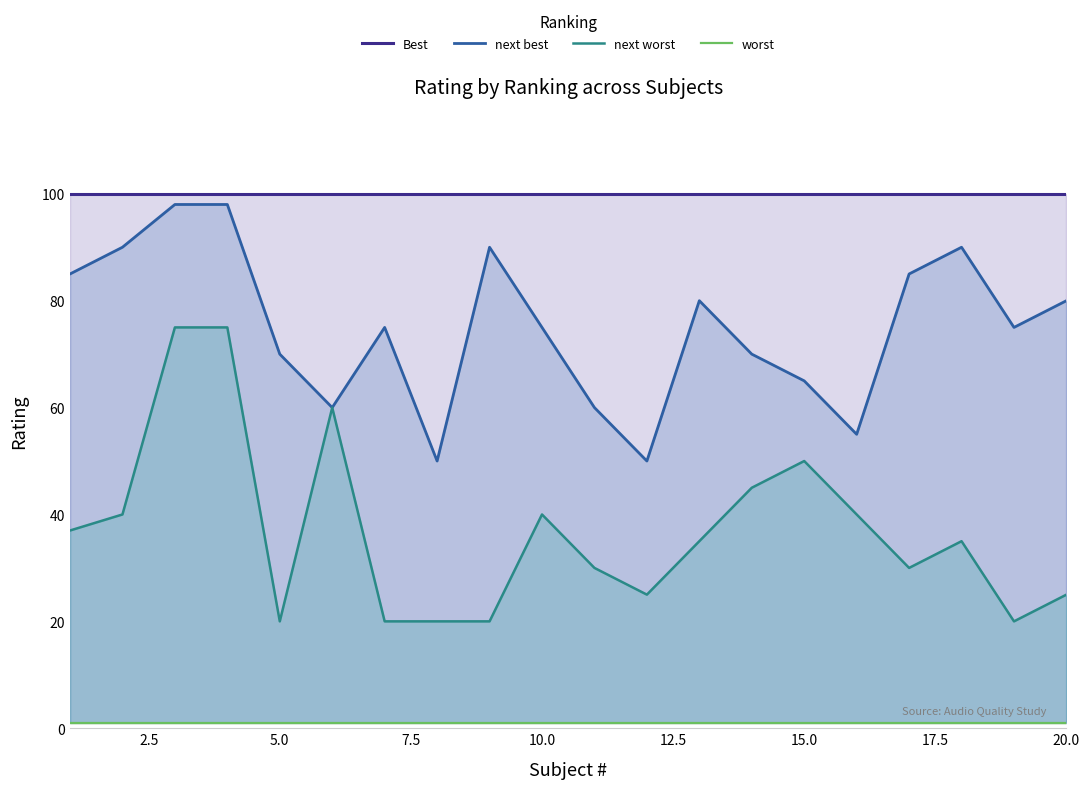

Is it true that next worst equals 15 at 20.0?

False